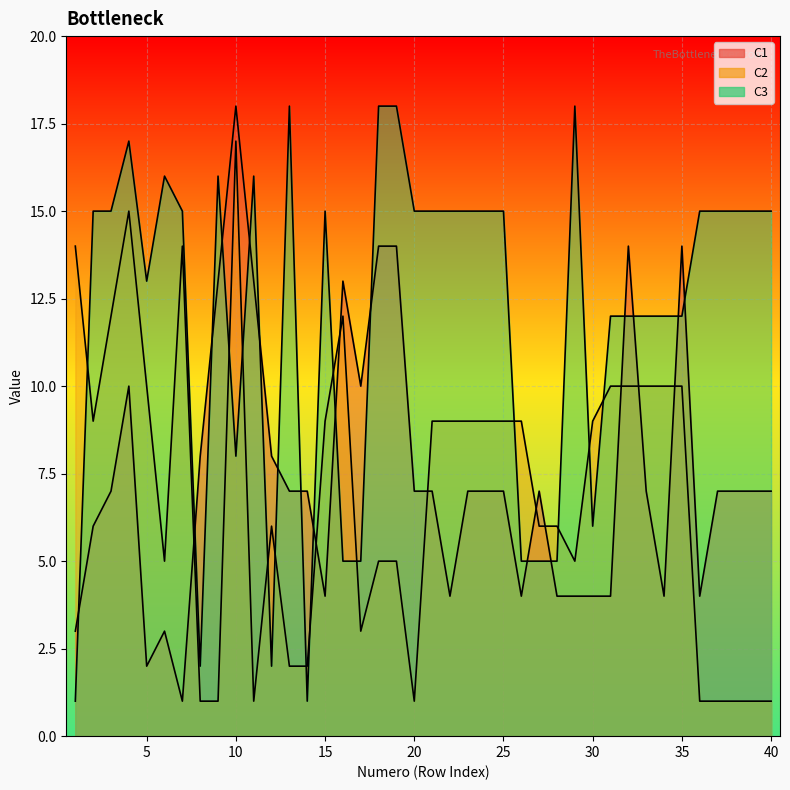

What are all the series names shown in the legend?

C2, C3, C1